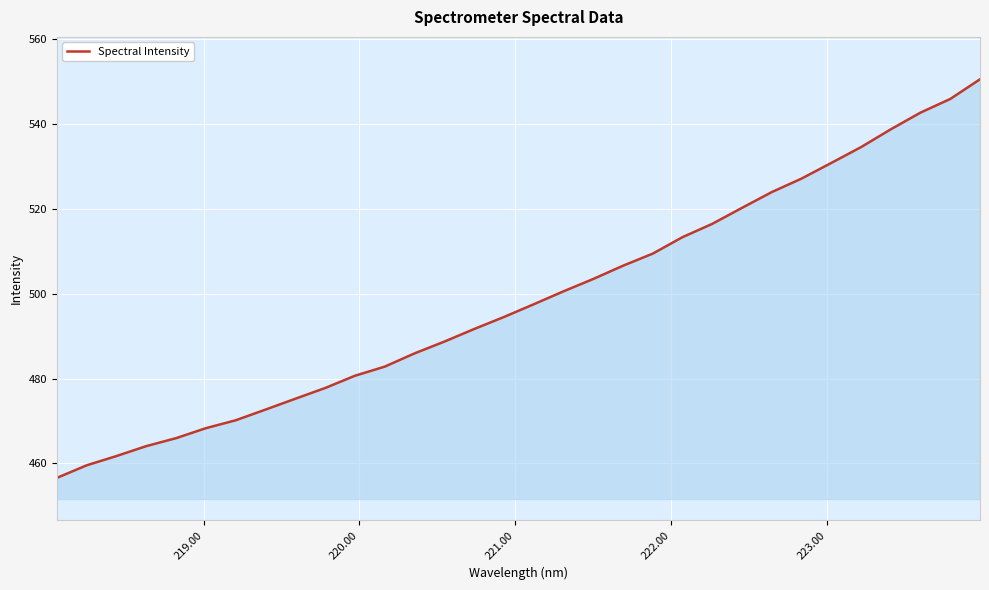

Does the chart have visible grid lines?

Yes